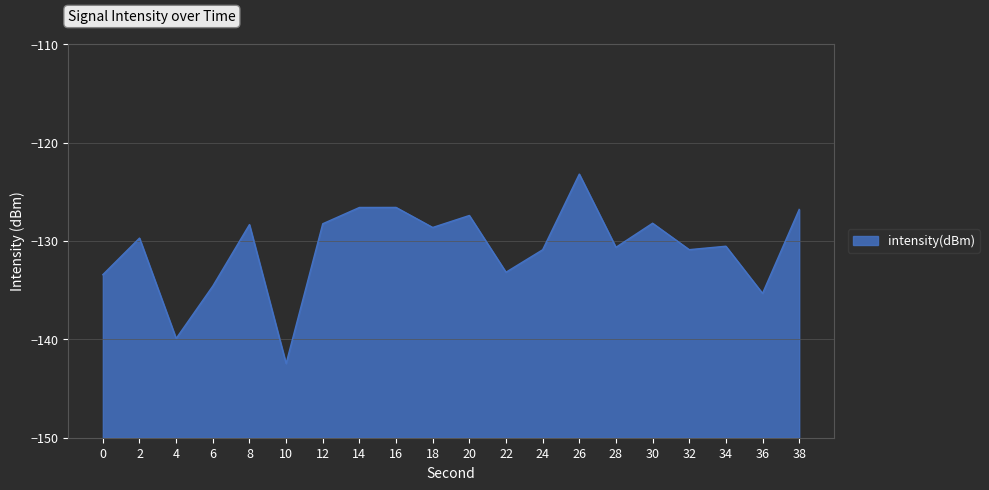

At which category does the data reach its first local peak?

2